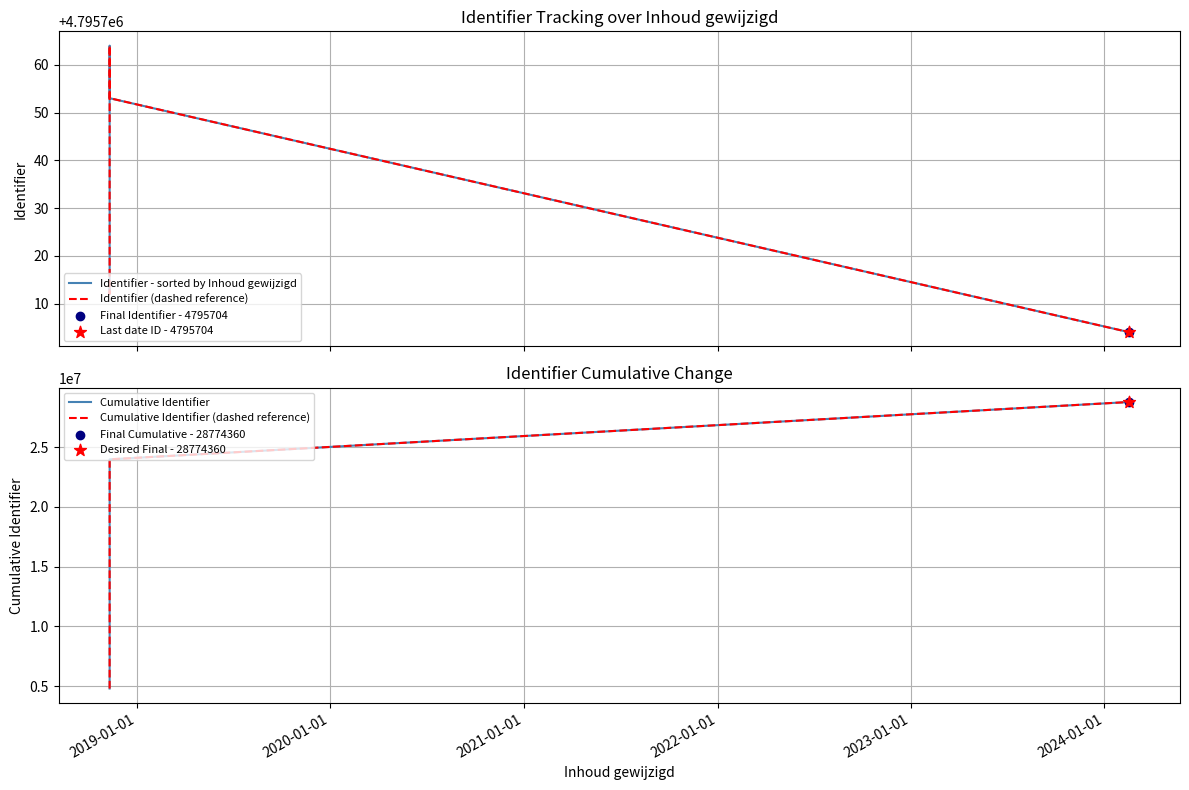

At which category is the sum across all series the highest?

2024-01-01